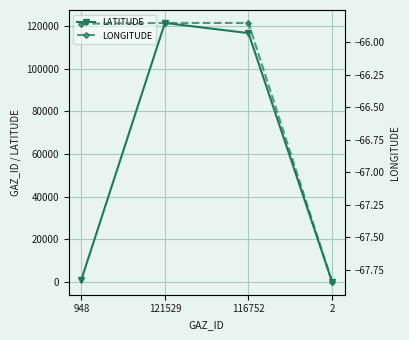

What is the label of the 1st point from the right?

2